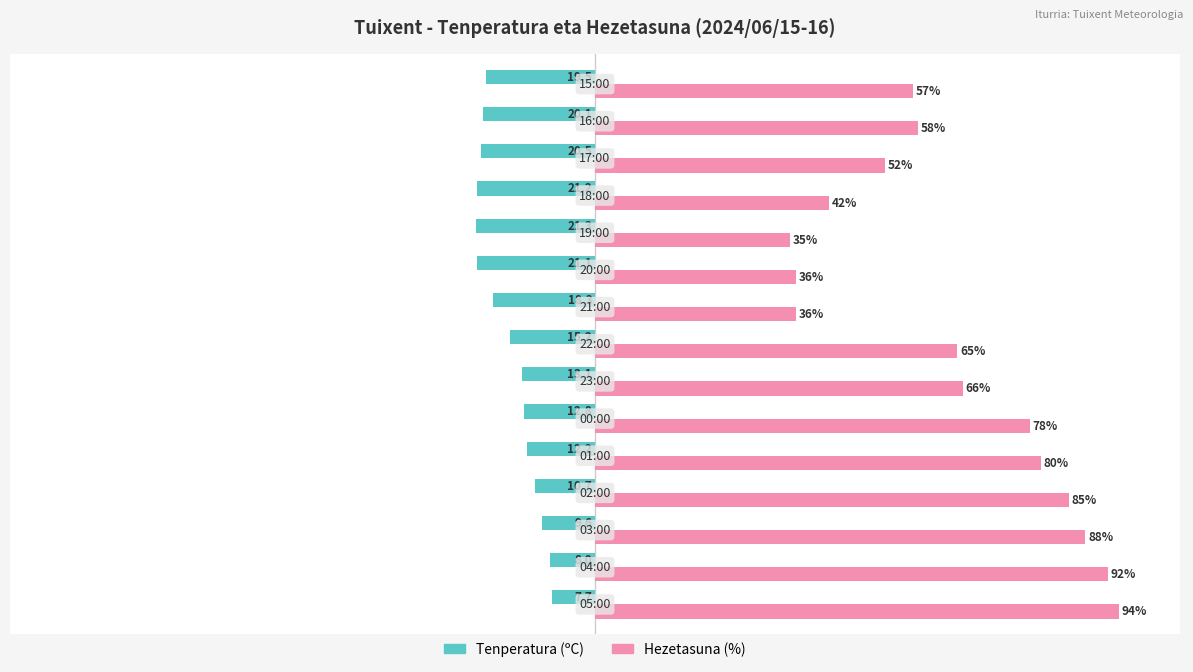

Rank the series by their maximum value, from highest to lowest.

Hezetasuna (%), Tenperatura (ºC)